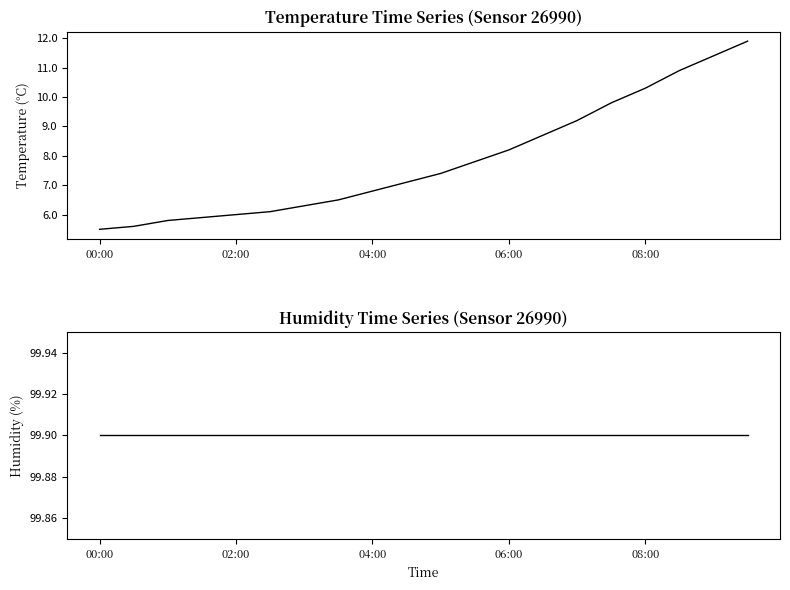

Which label corresponds to the smallest value in the chart?

00:00